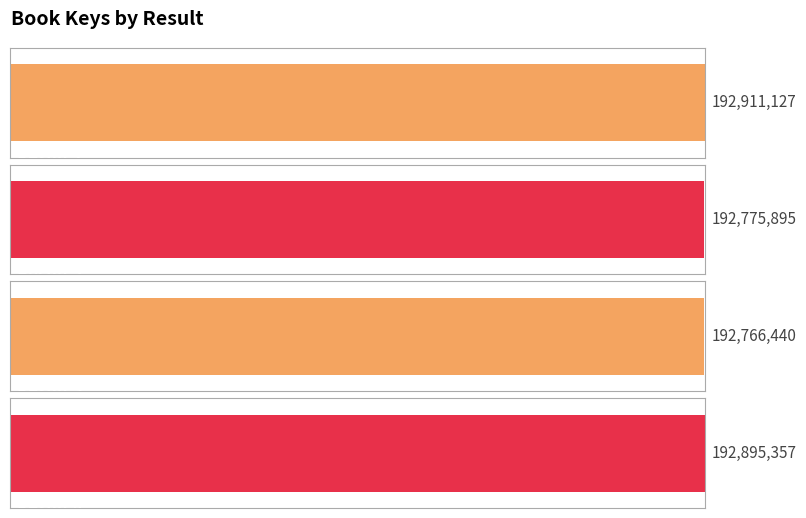

Does the chart contain stacked bars?

No